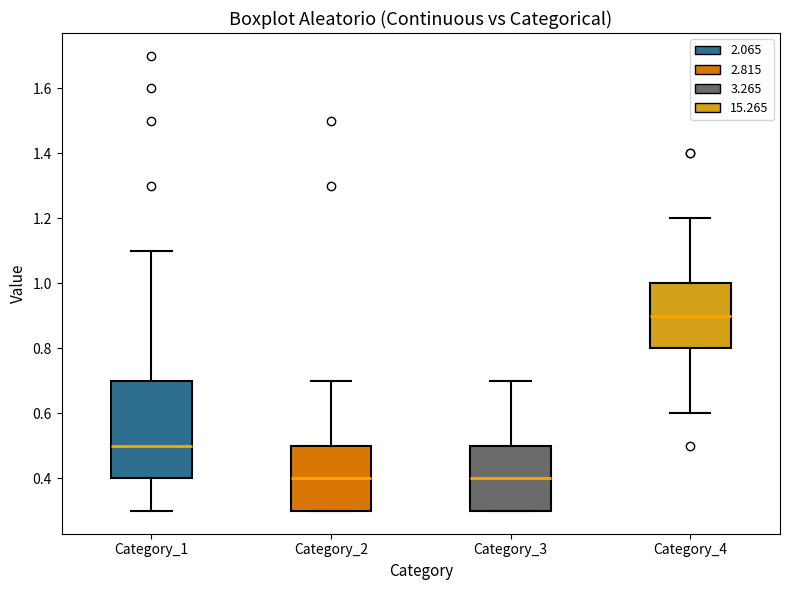

Where is the upper edge of the box for Category_2 on the y-axis? The values are not printed on the chart, so give them approximately, as read against the axis.

0.5